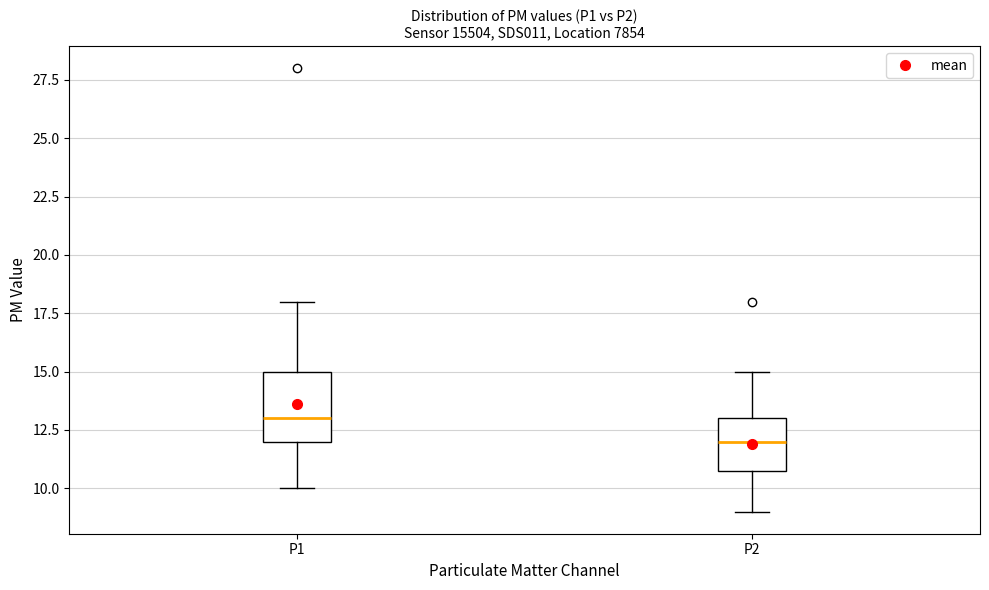

Which box's median line is the lowest?

P2